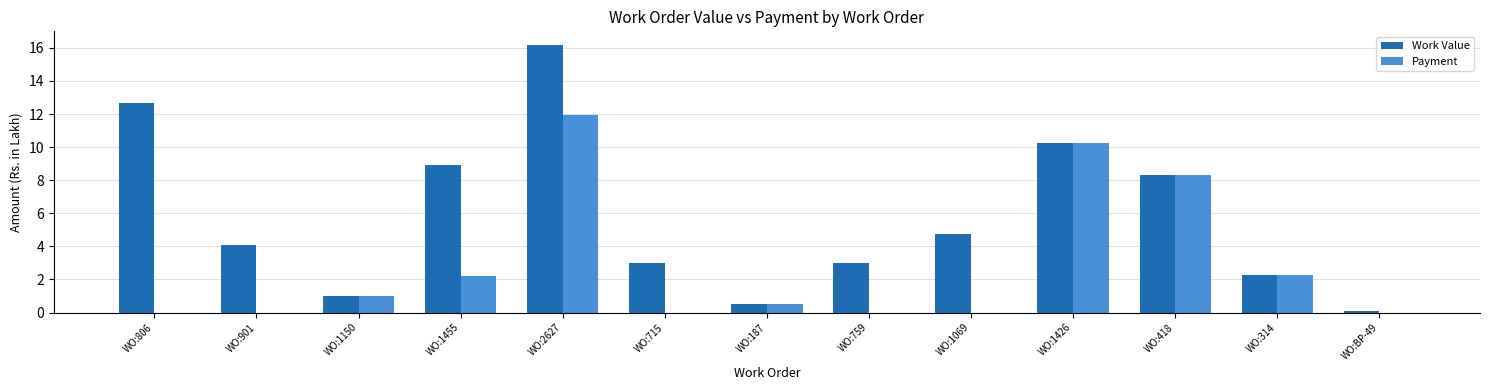

What is the greatest value displayed?

16.2